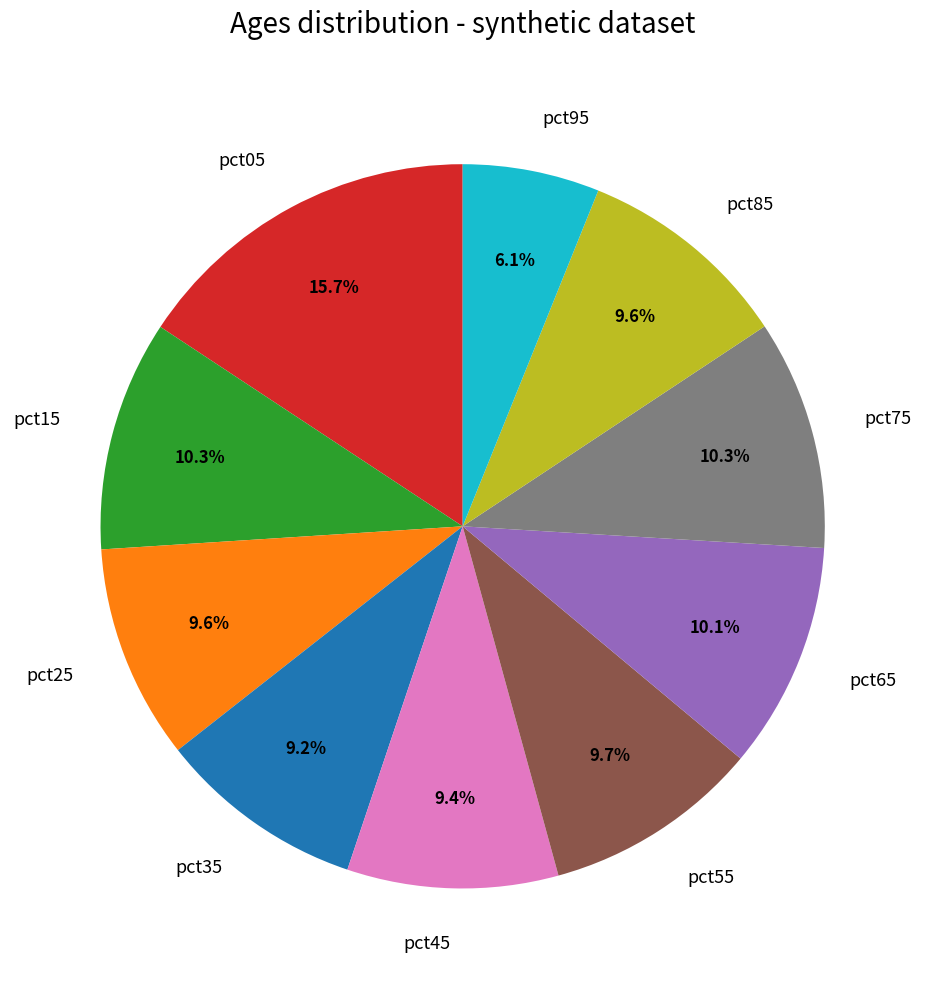

How many slices are in this pie chart?

10